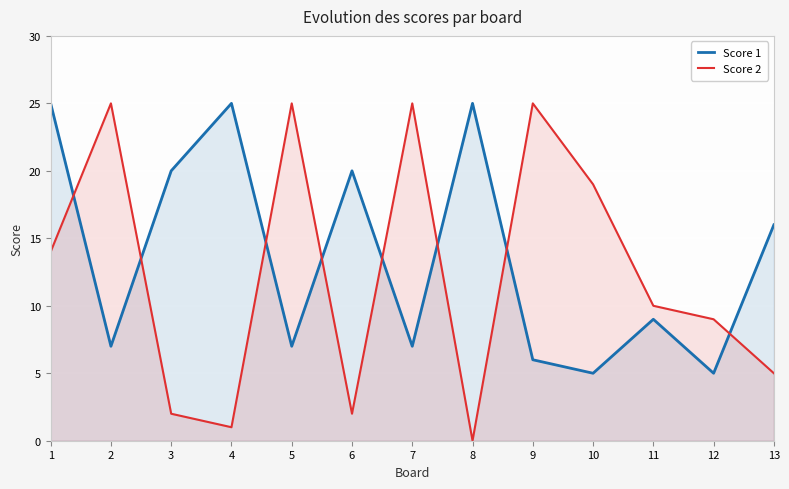

The value of Score 1 at 3 is 35. True or false?

False